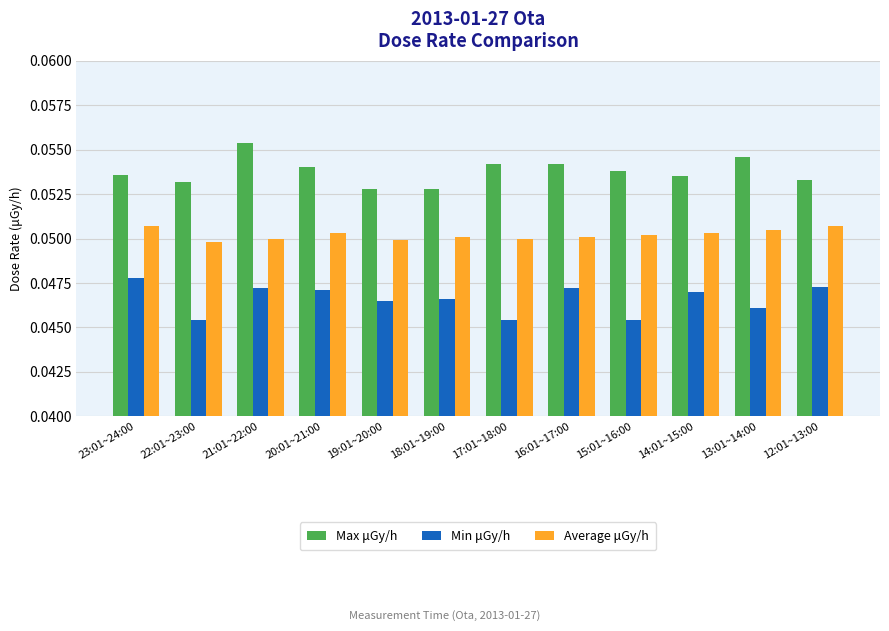

What is the sum of all Max μGy/h values?

0.6